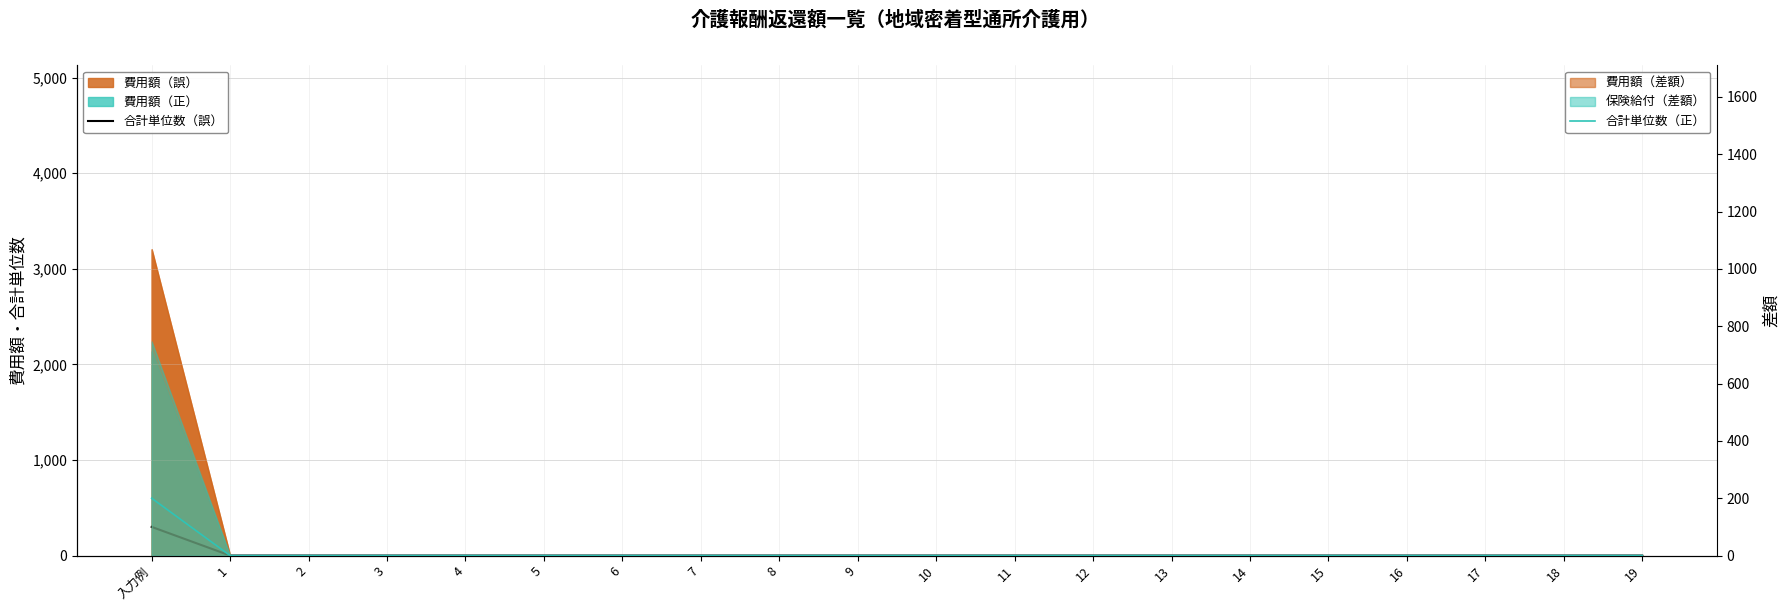

True or false: 合計単位数（誤） and 合計単位数（正） intersect in this chart.

False